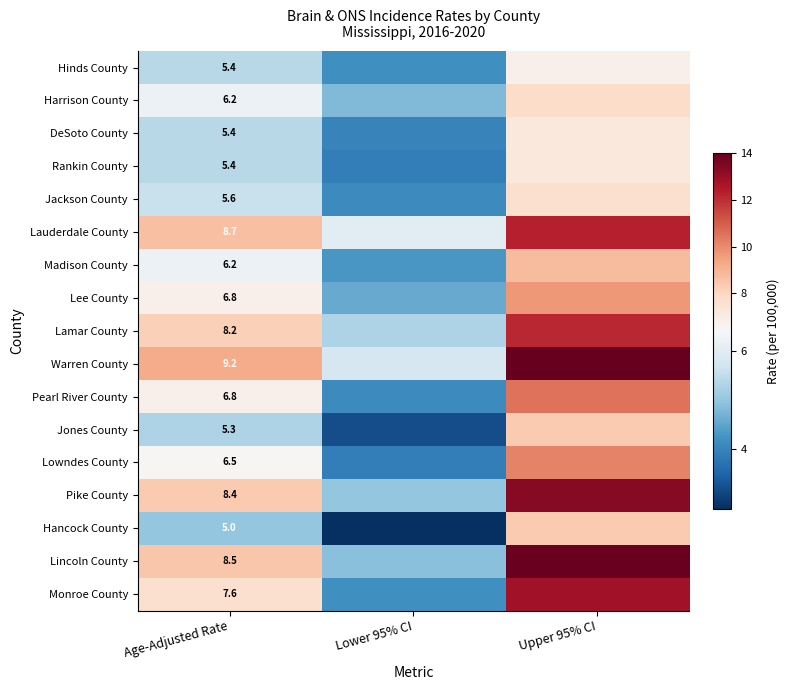

Between Lower 95% CI and Upper 95% CI, which is larger?

Upper 95% CI